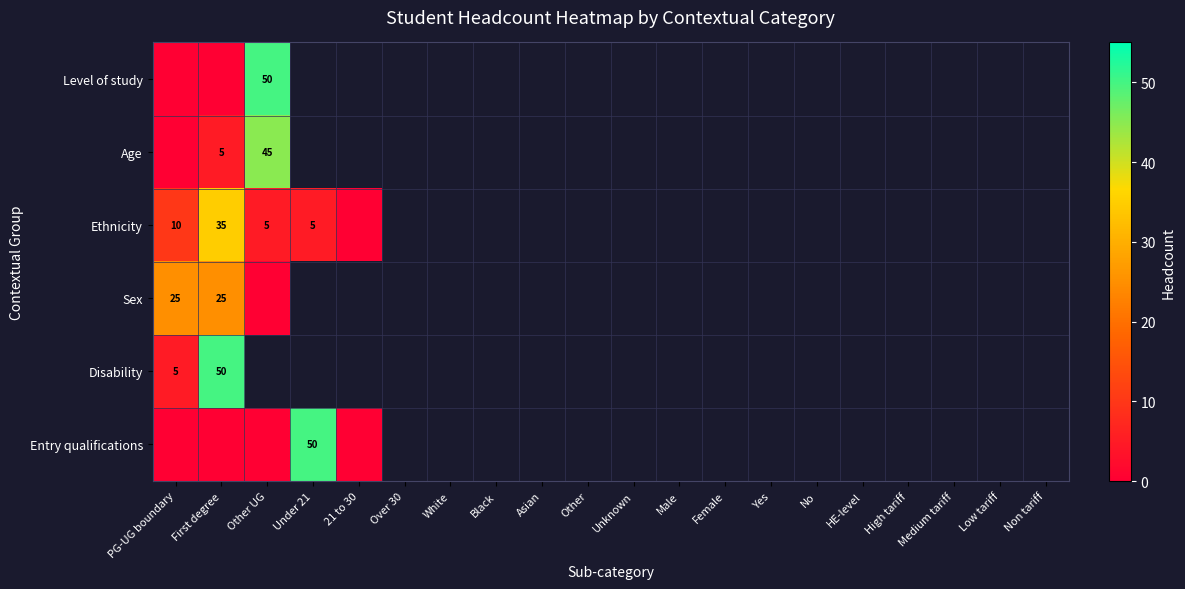

Is the value of Ethnicity at Non tariff greater than the value of Level of study at Asian?

No